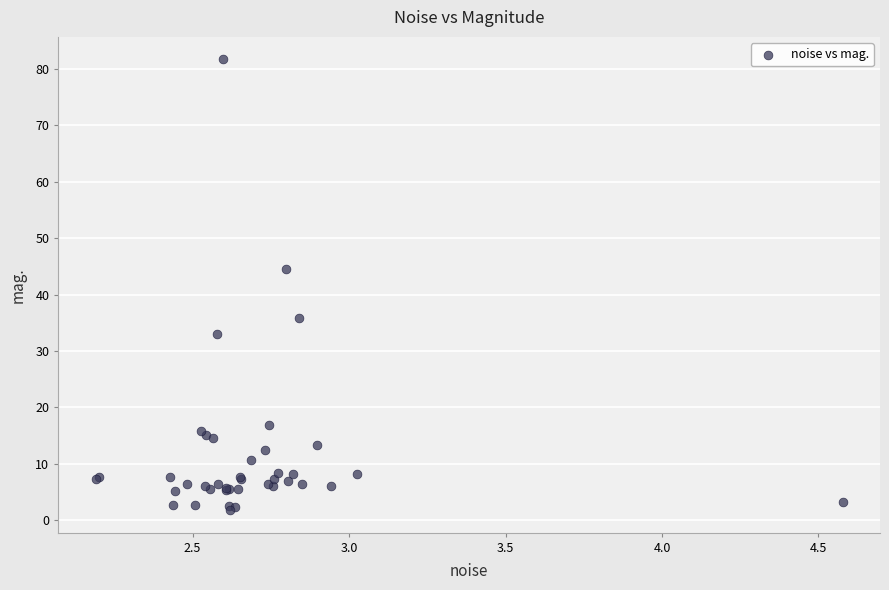

What Y value in the scatter plot is closest to 41?

44.6